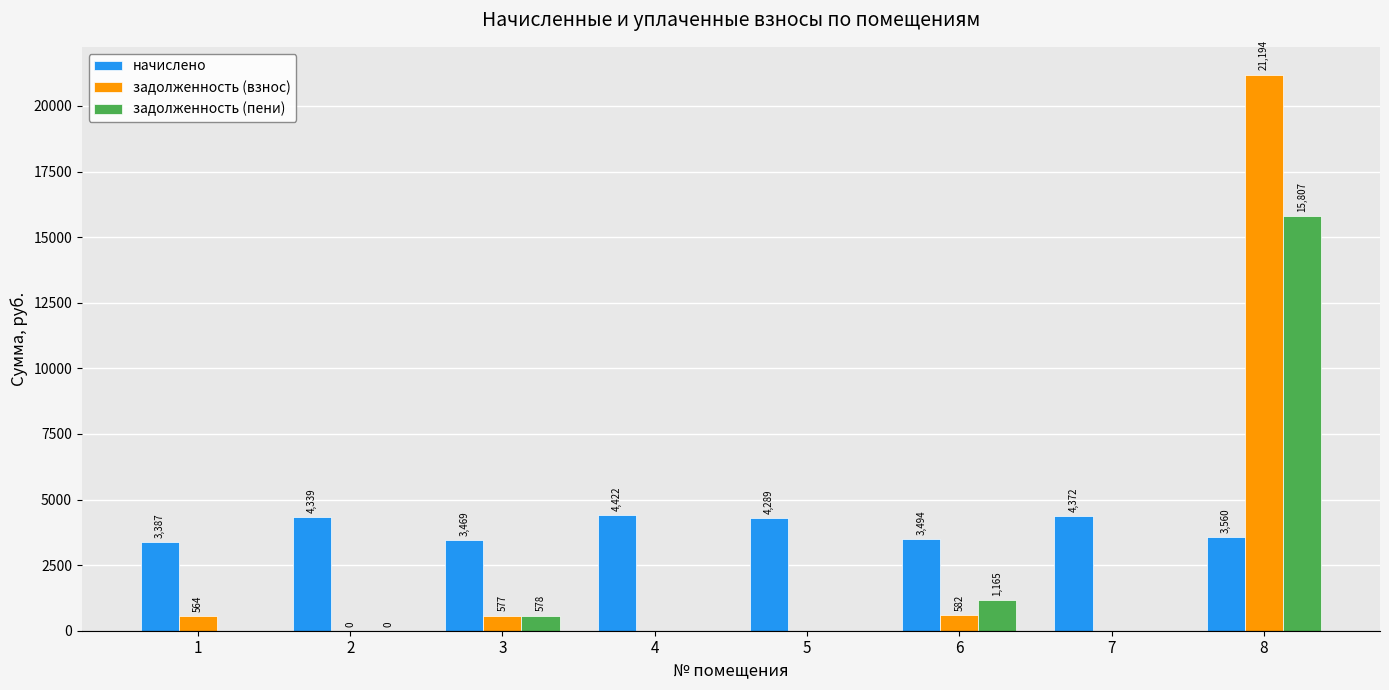

True or false: начислено has a value of 4977.5 at 6.

False